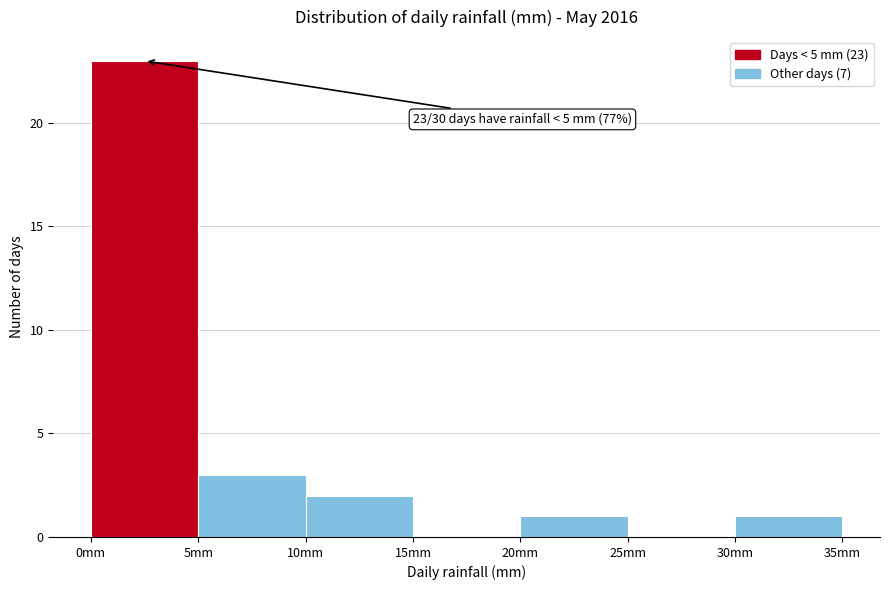

Over which range of the x-axis is the bar tallest?

0 to 5